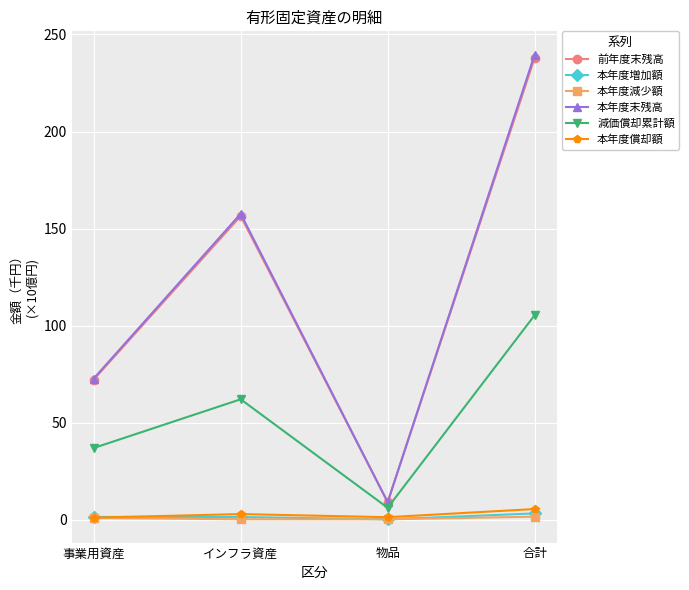

True or false: 減価償却累計額 and 本年度増加額 cross at least once.

False